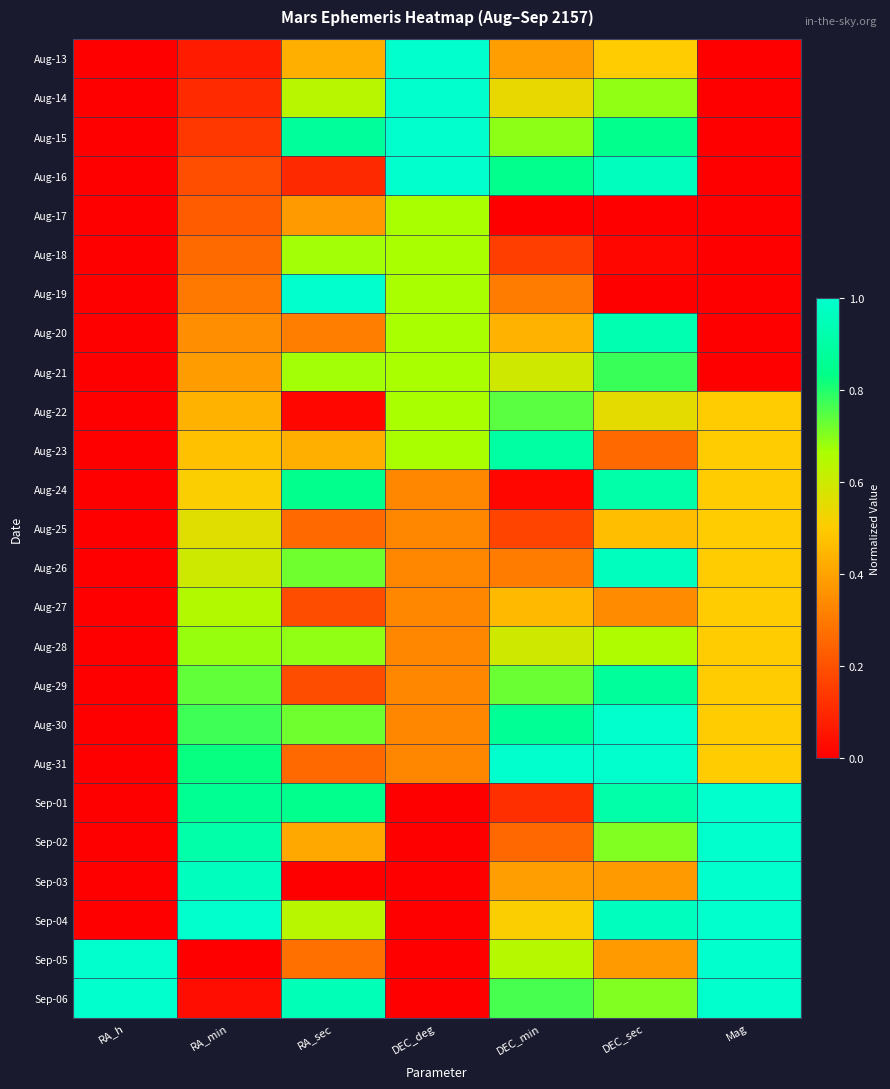

What is the total value across all series at RA_h?

2.0